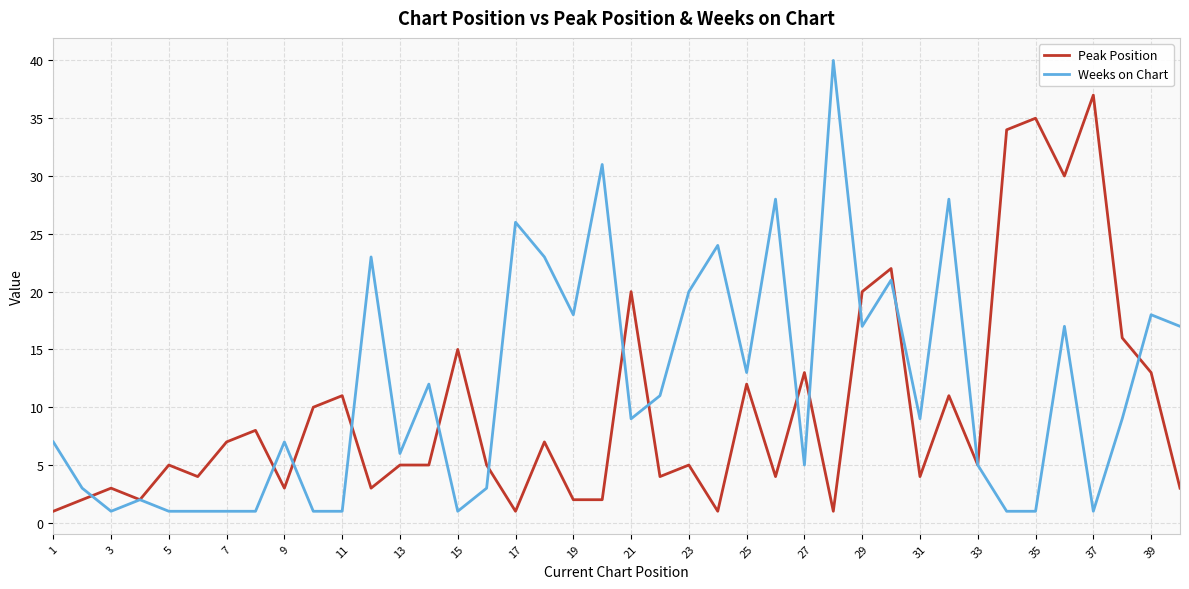

What is the greatest value displayed?

40